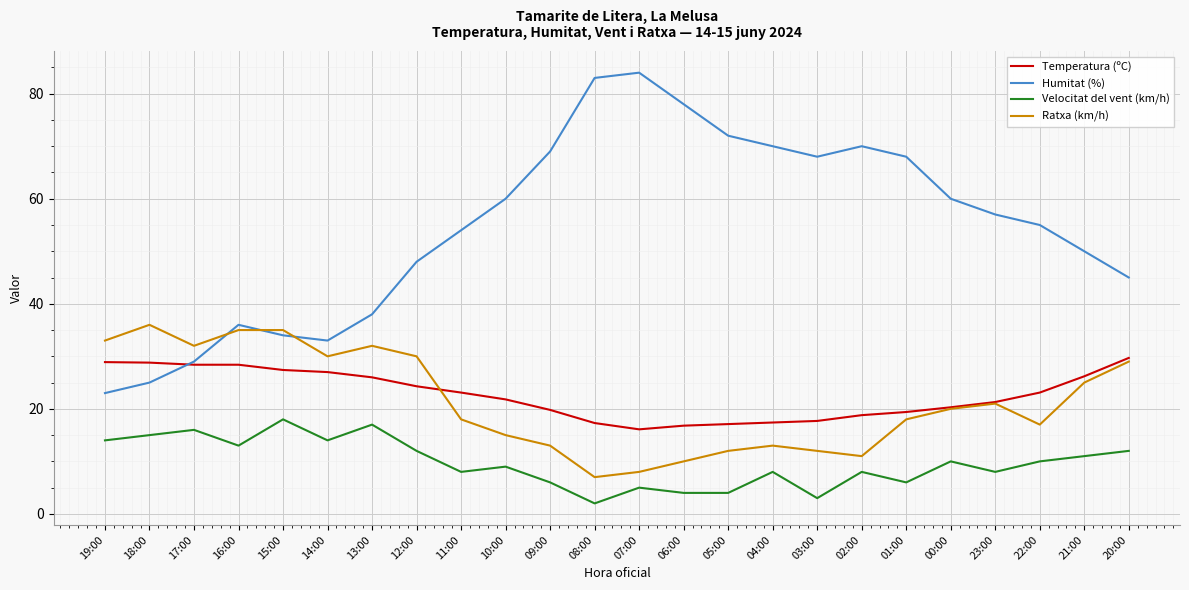

Where is the first local minimum for Velocitat del vent (km/h)?

16:00